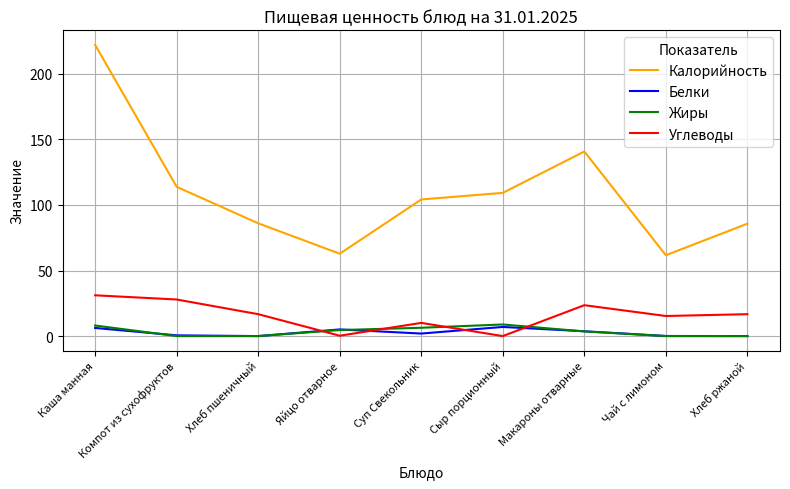

Which category has the highest value across all series?

Каша манная